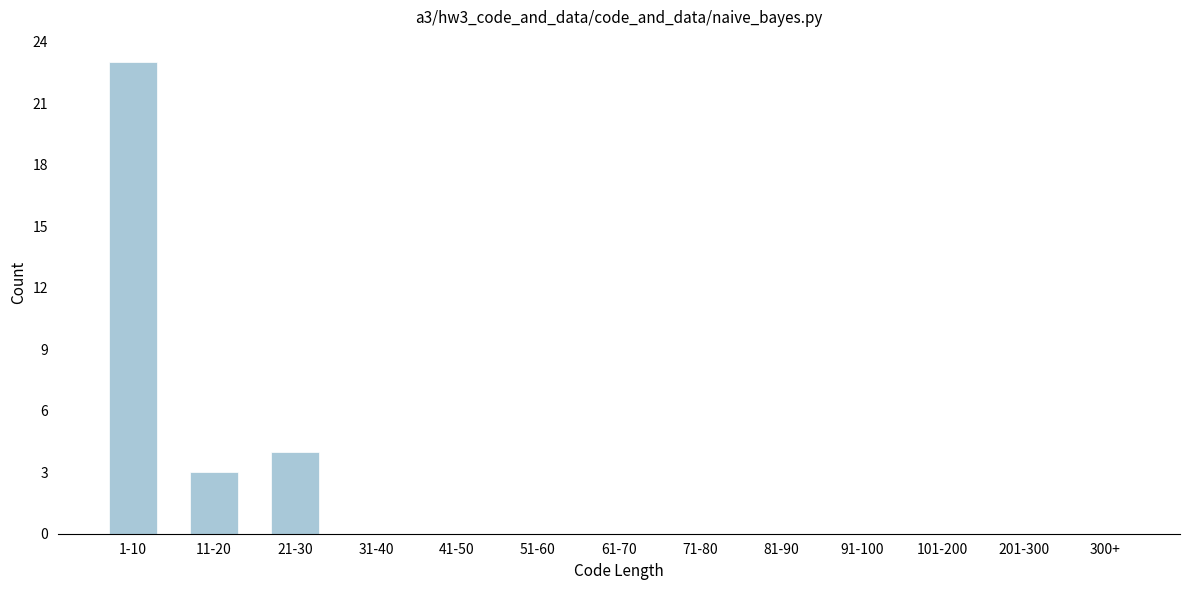

Reading left to right, what are all the values shown in this chart?

1-10=23	11-20=3	21-30=4	31-40=0	41-50=0	51-60=0	61-70=0	71-80=0	81-90=0	91-100=0	101-200=0	201-300=0	300+=0